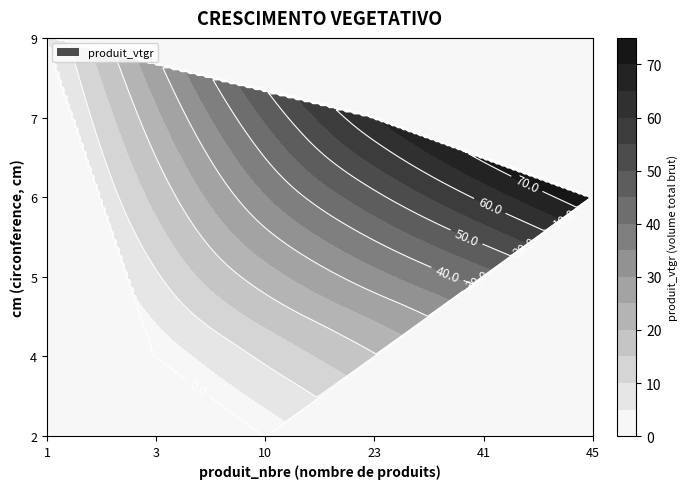

What is the sum of all 5 values?

88.5